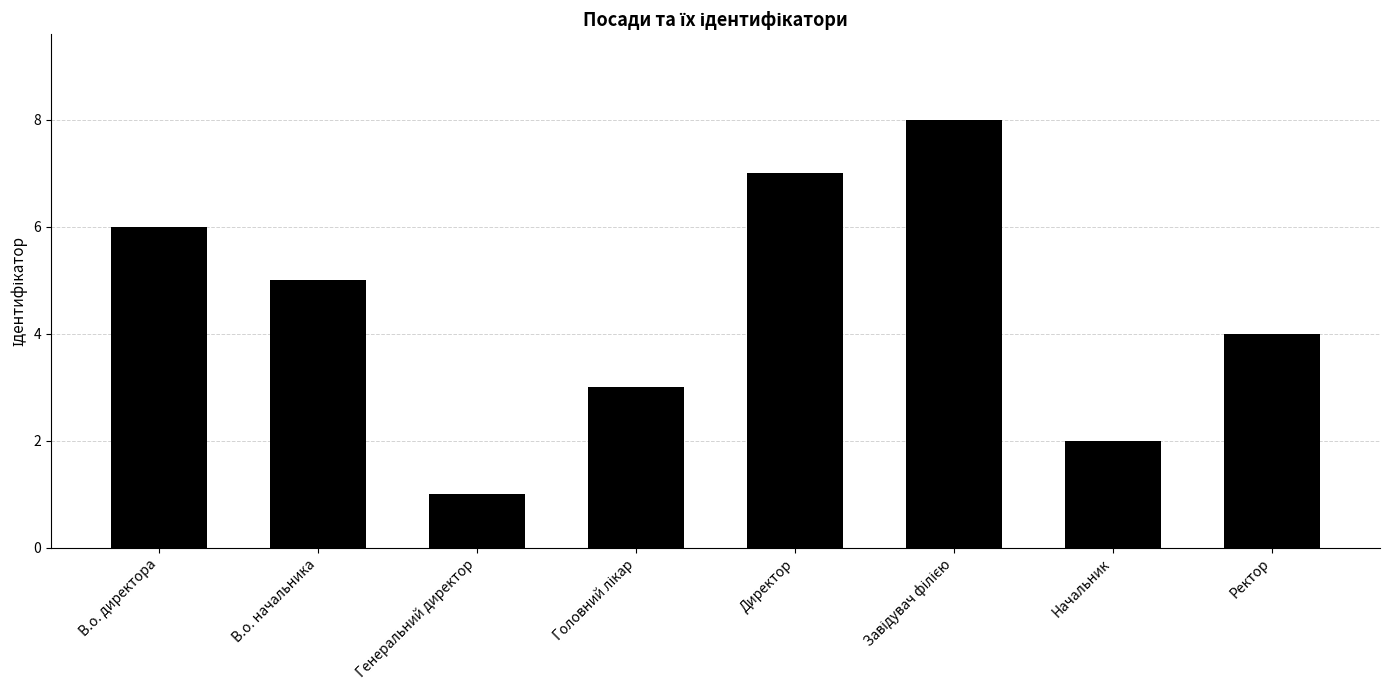

The chart shows a value of 5 at В.о. начальника. True or false?

True